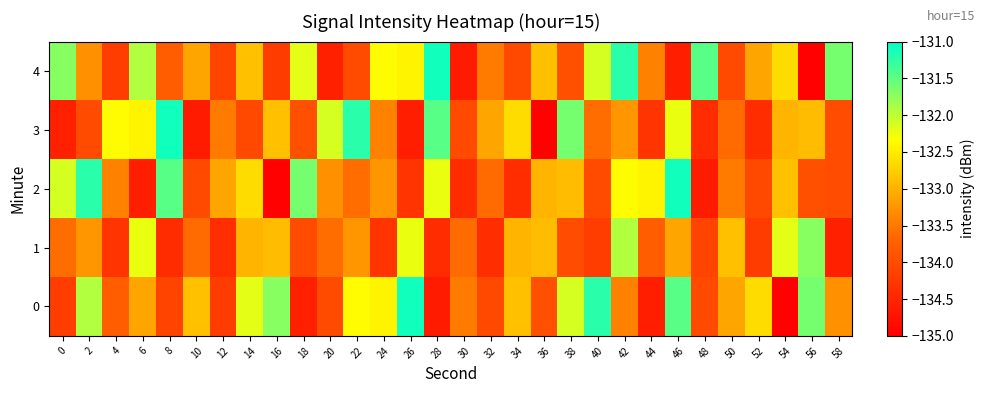

Between 16 and 52, which is larger?

16